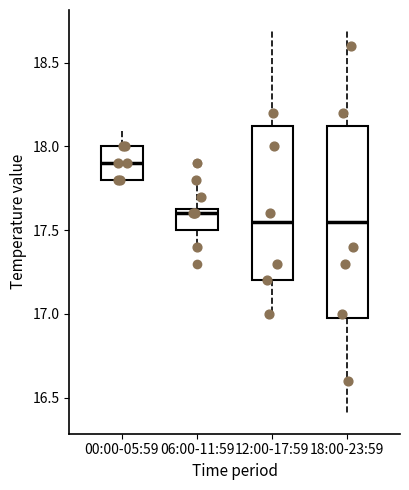

Reading left to right, read every box against the y-axis: the position of its median line, the range the box covers, and the ends of its whiskers. The values are not printed on the chart, so give them approximately, as read against the axis.

00:00-05:59: median 17.90, box 17.80 to 18.00, whiskers 17.80 to 18.10
06:00-11:59: median 17.60, box 17.50 to 17.65, whiskers 17.40 to 17.80
12:00-17:59: median 17.55, box 17.20 to 18.15, whiskers 17.00 to 18.70
18:00-23:59: median 17.55, box 17.00 to 18.15, whiskers 16.40 to 18.70